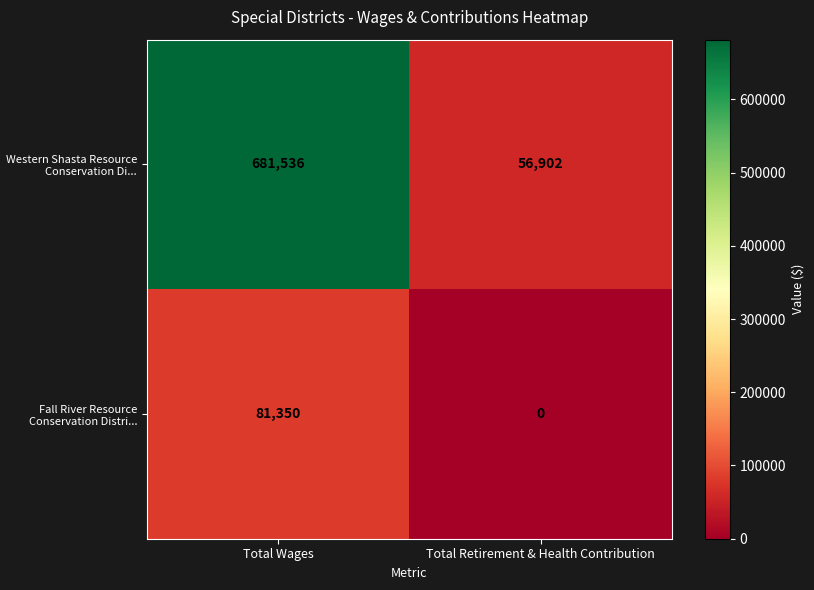

Which series changed the most between Total Wages and Total Retirement & Health Contribution?

Western Shasta Resource Conservation Di...